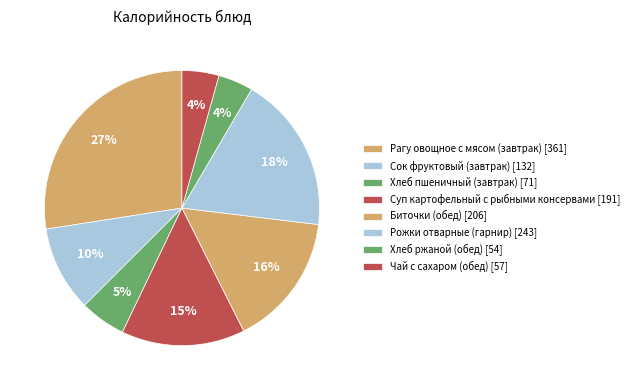

The Чай с сахаром (обед) slice represents 4% of the pie. True or false?

True